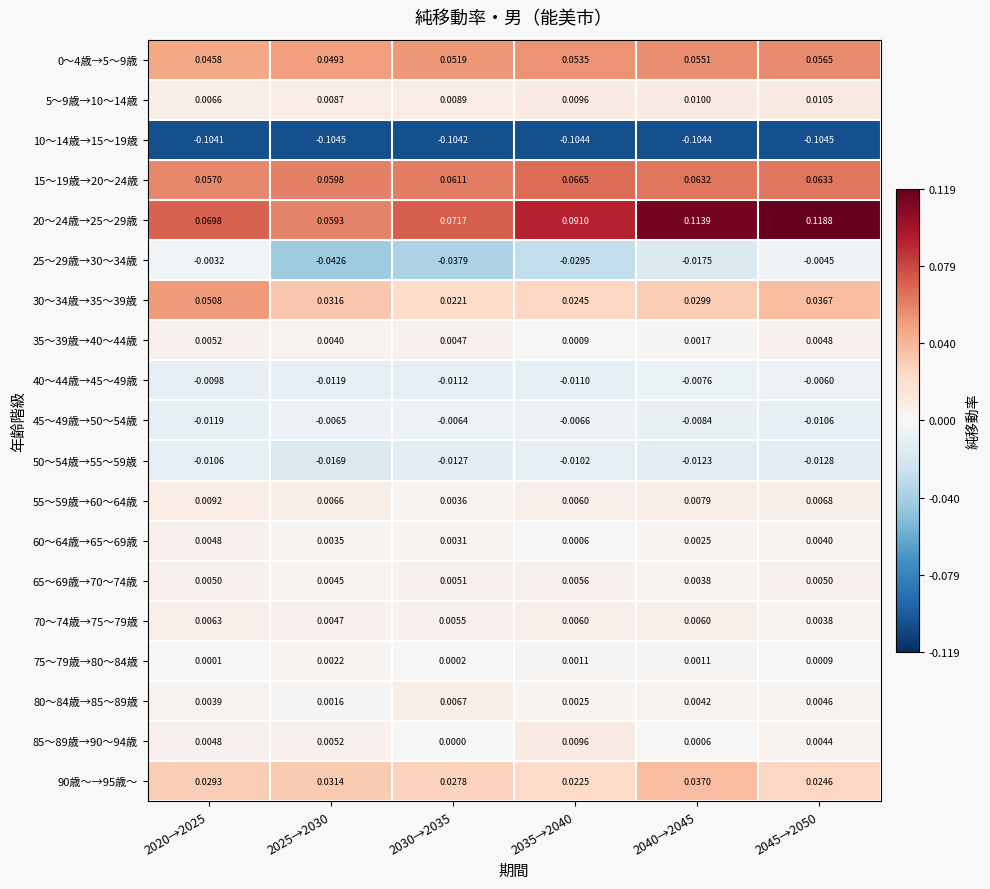

Is the value of 55～59歳→60～64歳 at 2030→2035 greater than the value of 70～74歳→75～79歳 at 2020→2025?

No